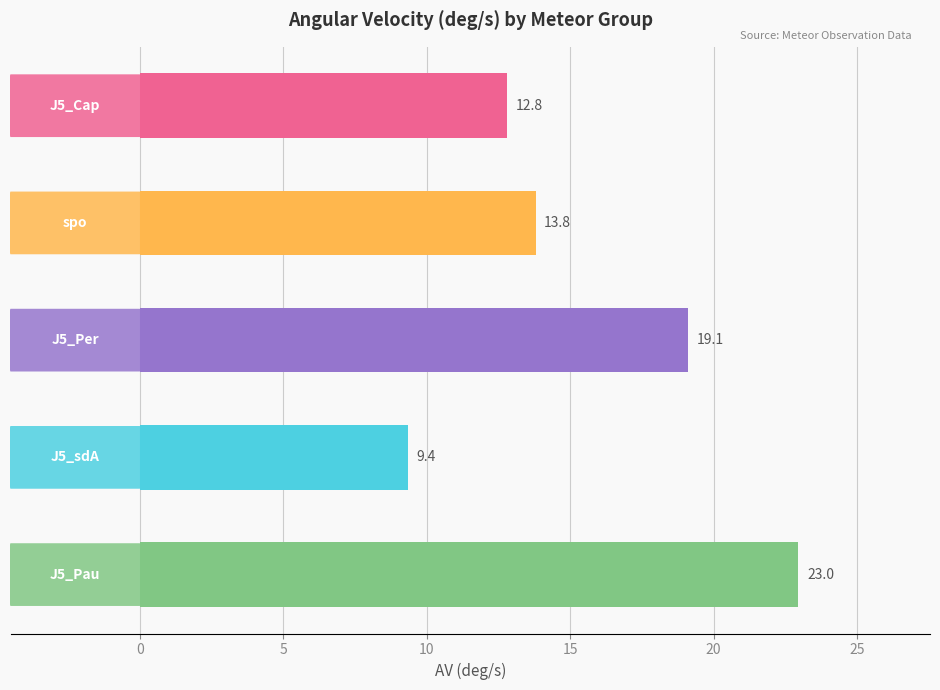

Count the number of categories in the chart.

5